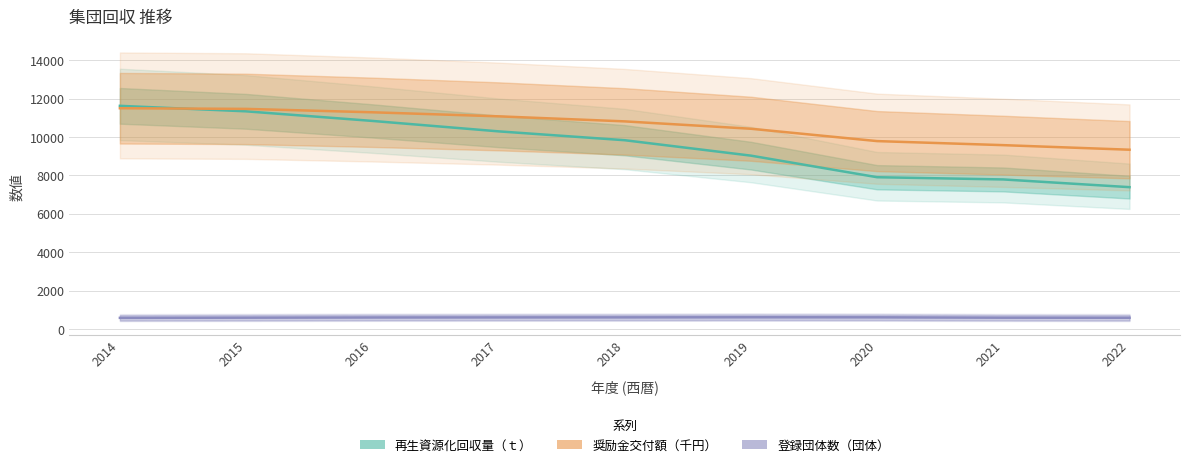

The 再生資源化回収量（ｔ） series shows 3724 at 2022. True or false?

False